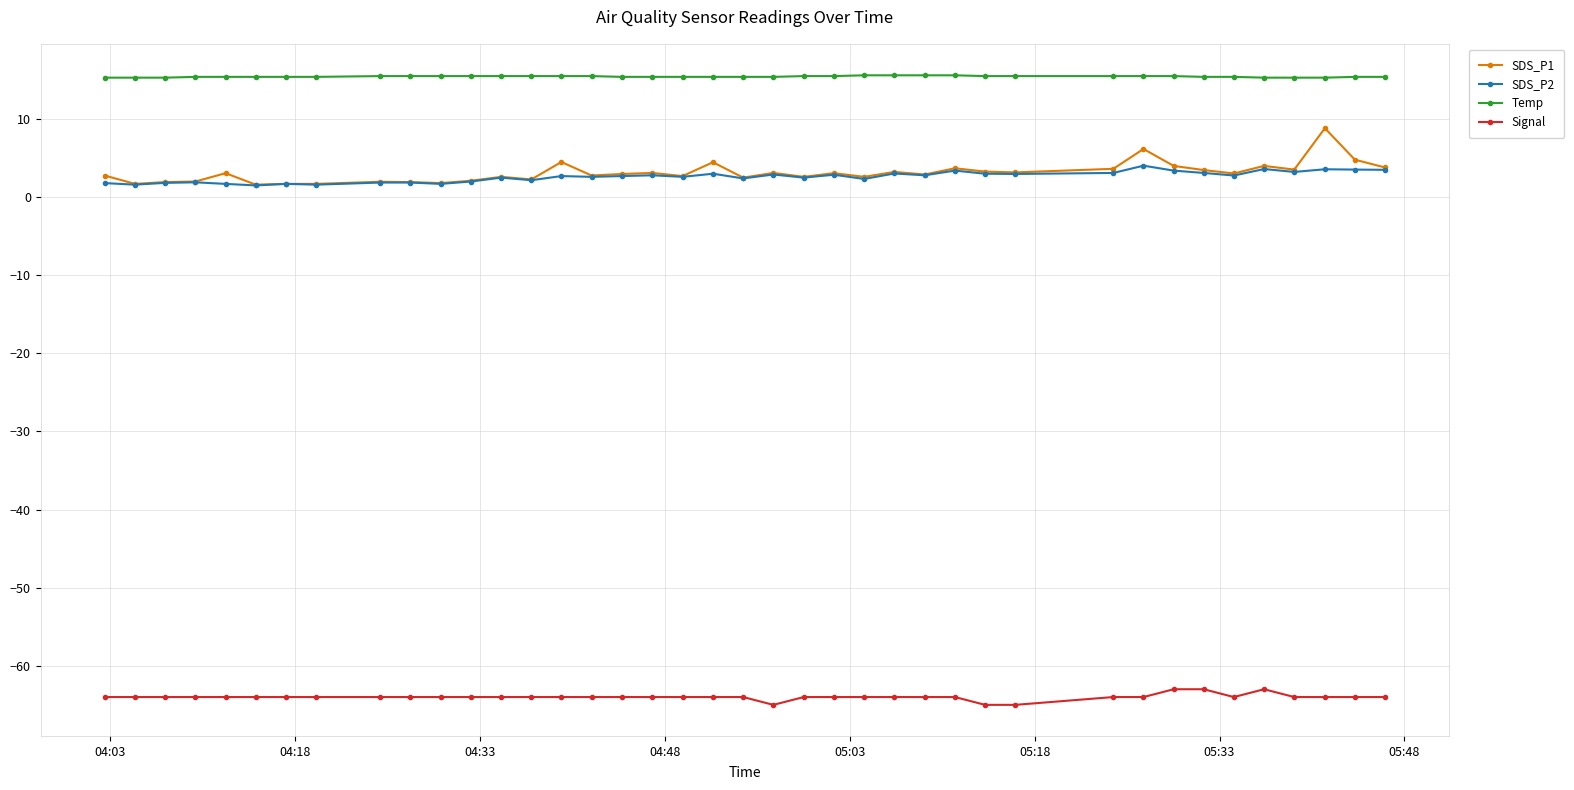

Which series has the largest total across all categories?

Temp